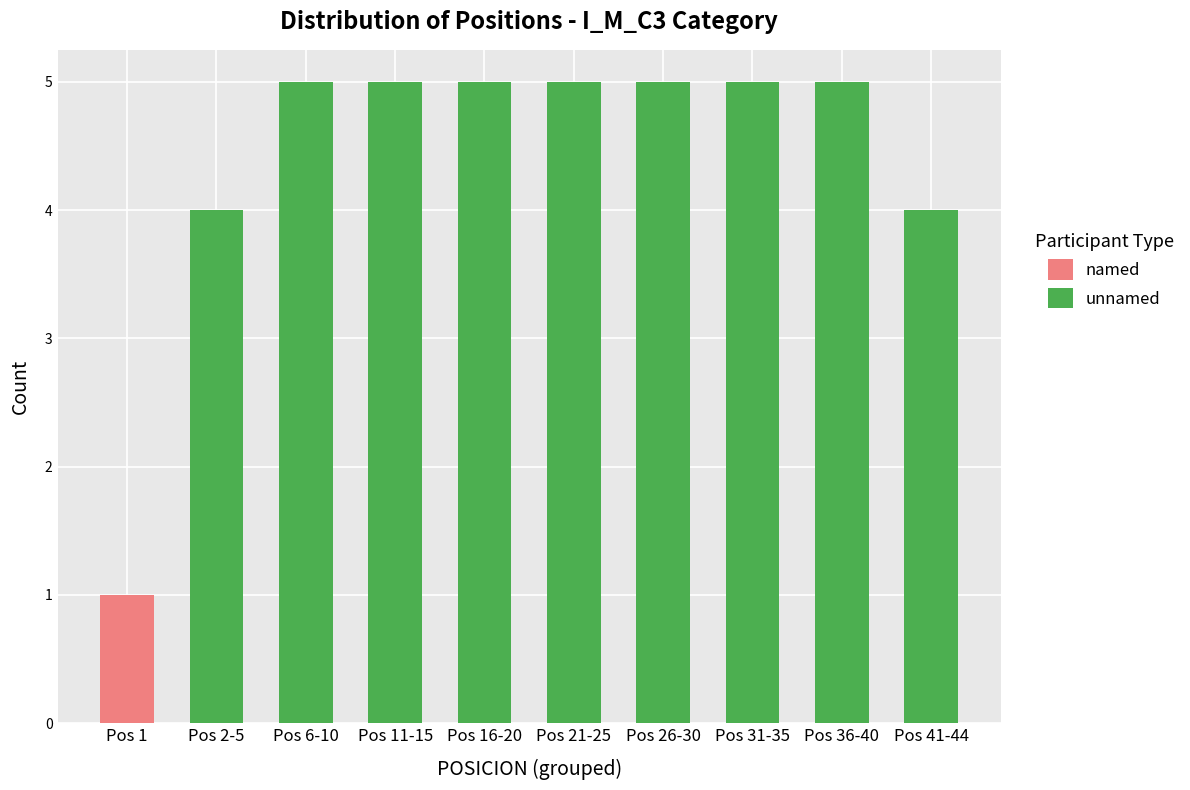

The named series shows 0 at Pos 41-44. True or false?

True